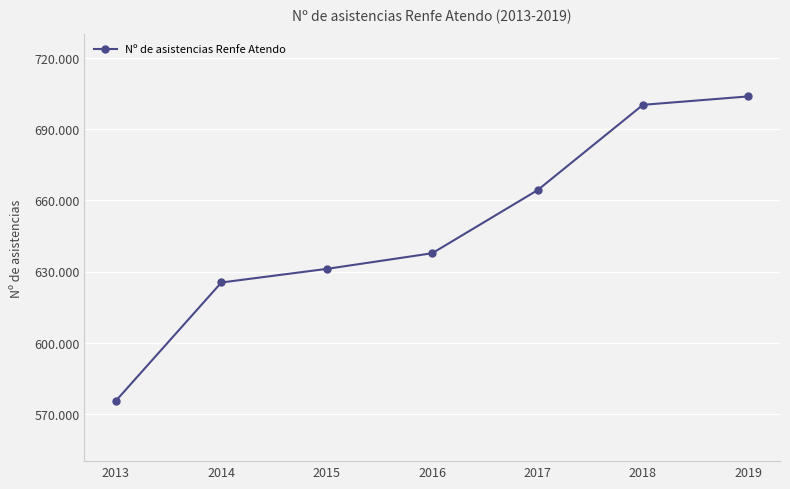

At which category does the chart reach its peak across all series?

2019